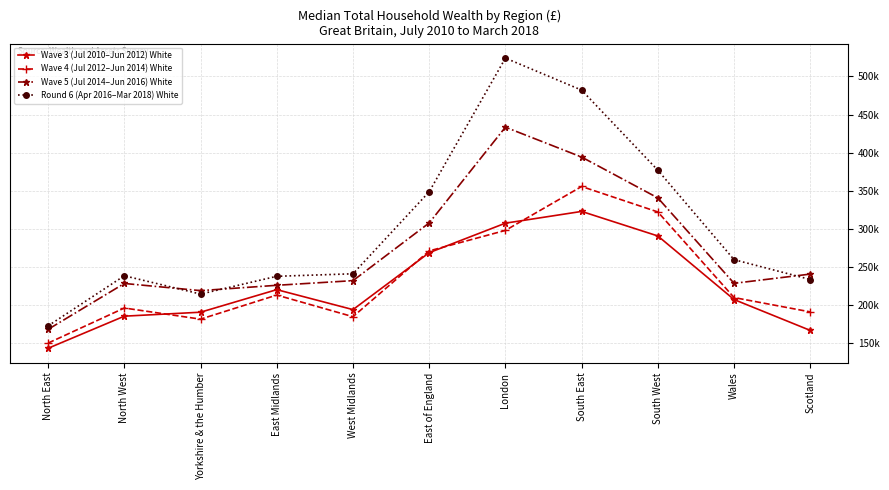

Is it true that Wave 3 (Jul 2010–Jun 2012) White equals 323000 at South East?

True